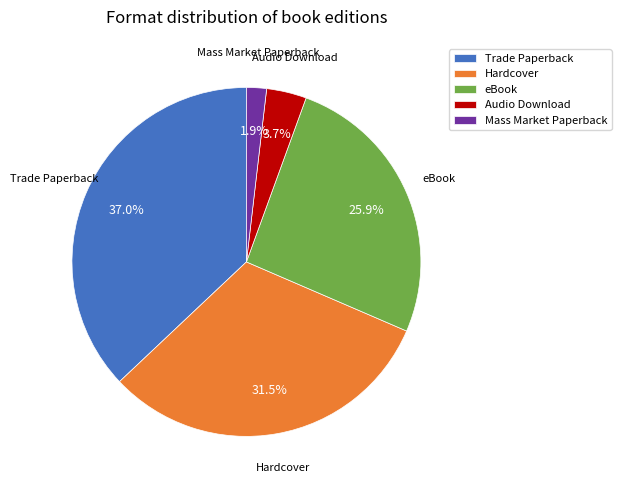

To the nearest percent, what portion does eBook represent?

26%